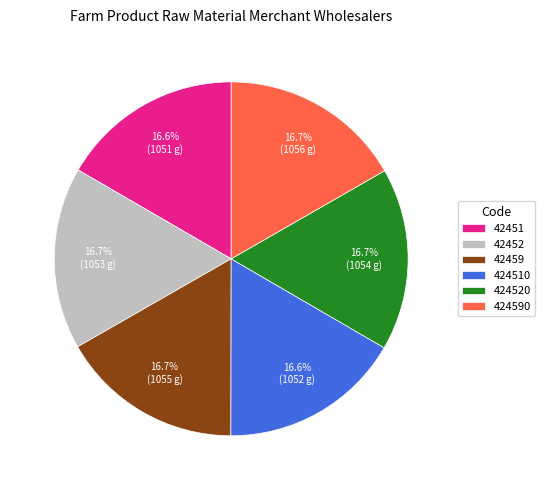

Do 42451 and 424510 together represent more than half of the pie?

No